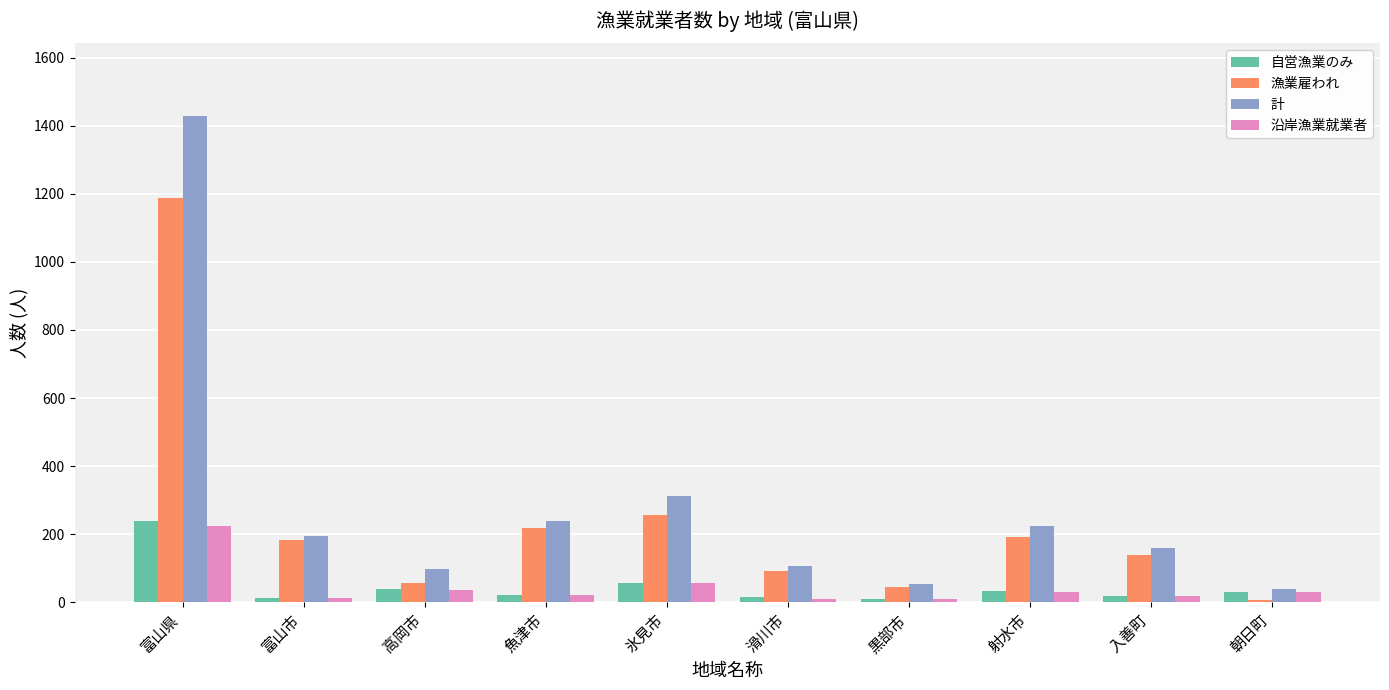

How many series are shown in this chart?

4